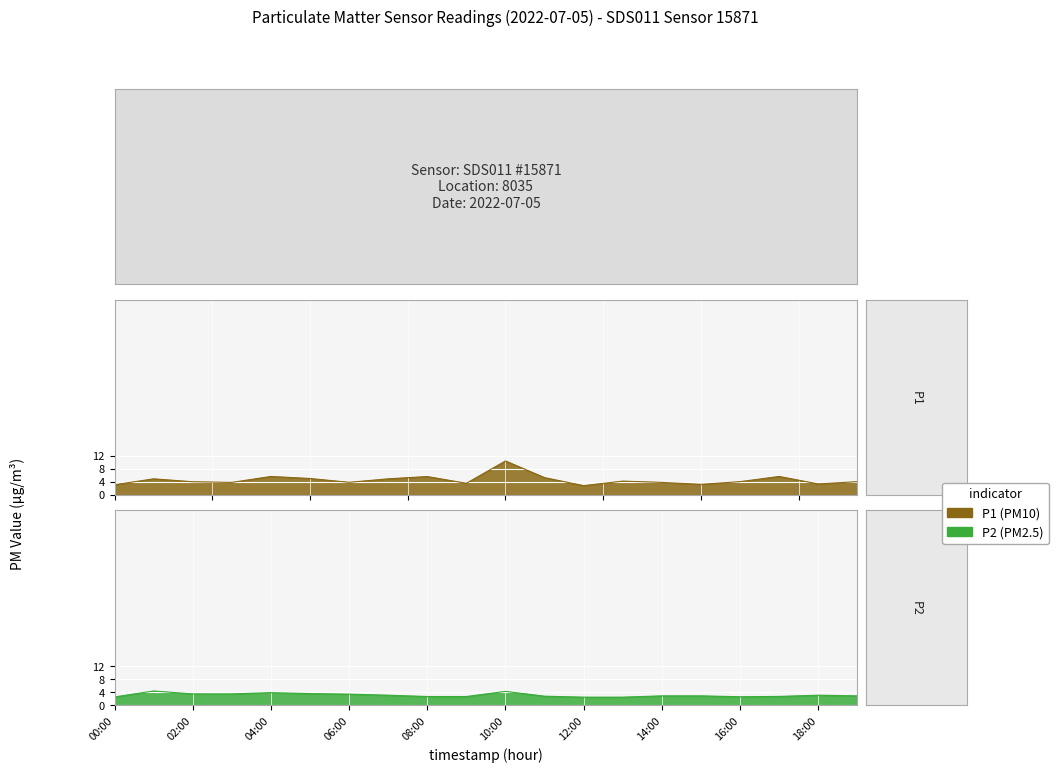

What is the minimum value shown in the chart?

2.5